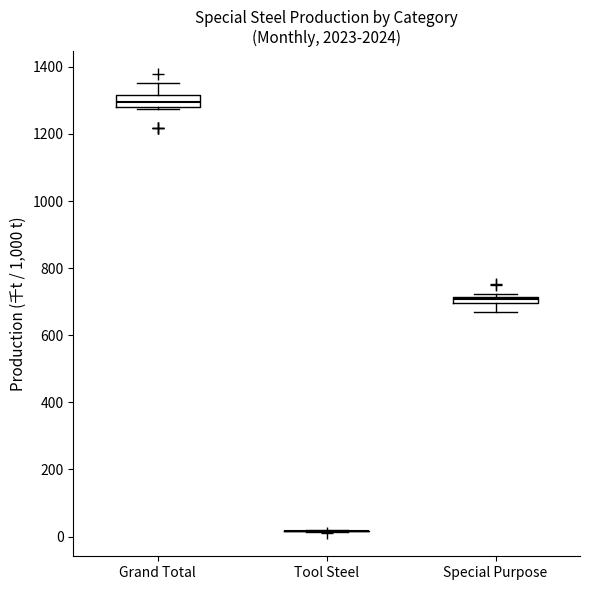

Where is the upper edge of the box for Special Purpose on the y-axis? The values are not printed on the chart, so give them approximately, as read against the axis.

720